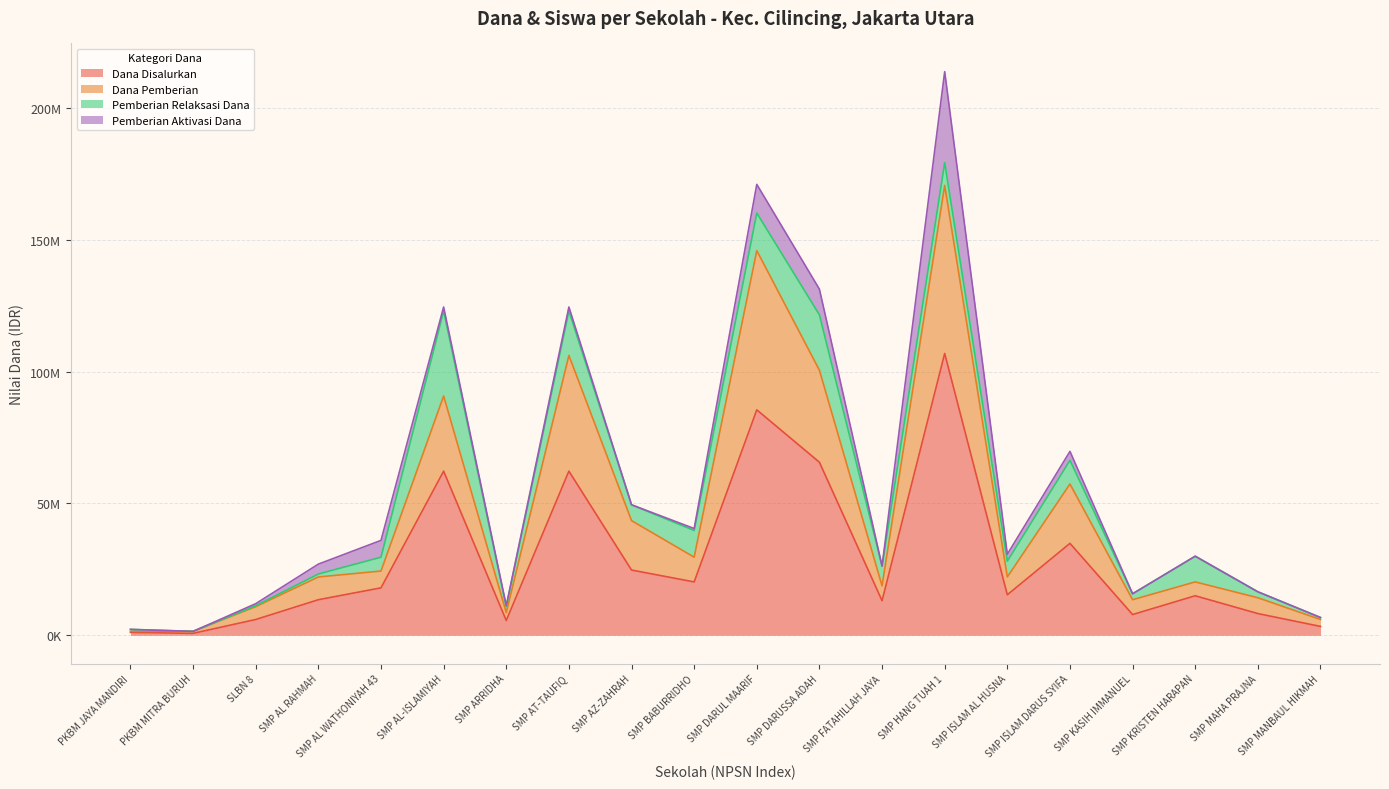

Is it true that Dana Pemberian equals 6248482 at SMP ISLAM AL HUSNA?

False